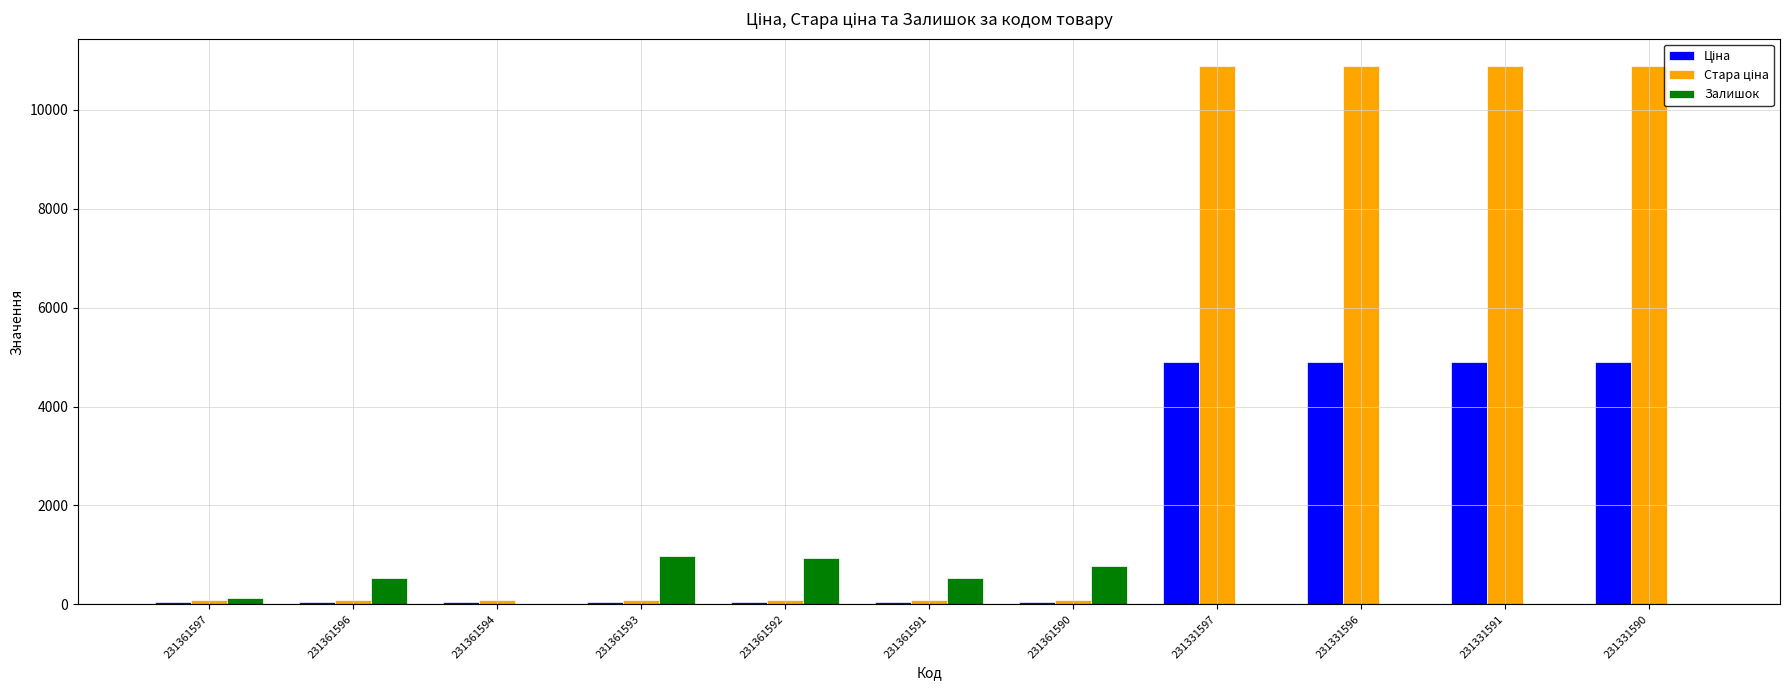

What is the highest value of the Залишок series?

977.0